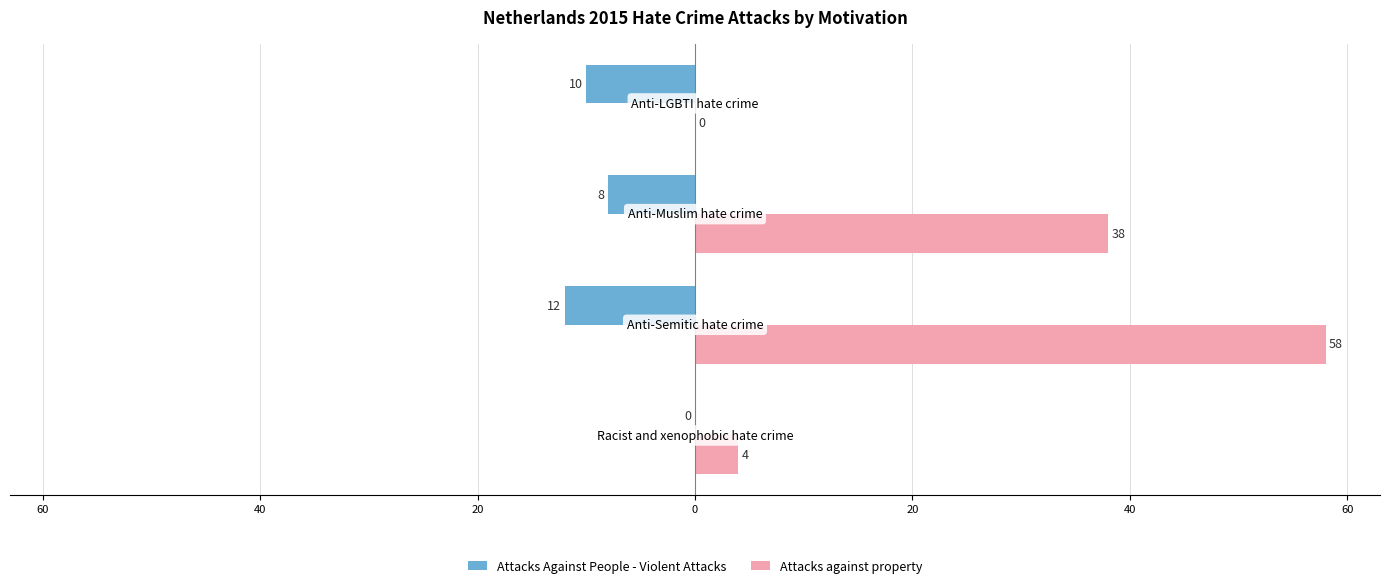

Which series has the largest total across all categories?

Attacks against property